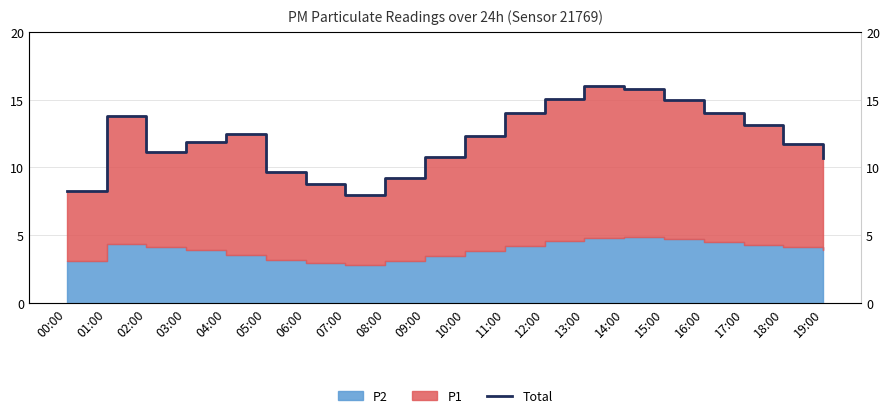

The value at 08:00 is 12.9. True or false?

False